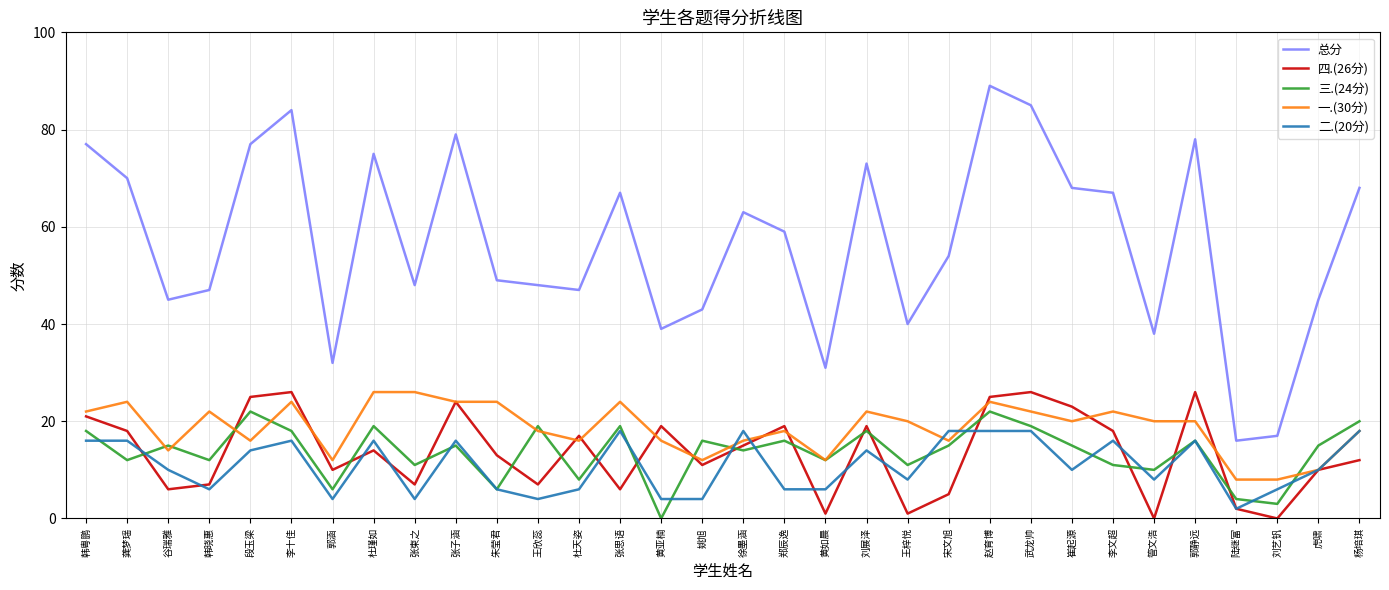

What value does the 三.(24分) series have at 王梓悦?

11